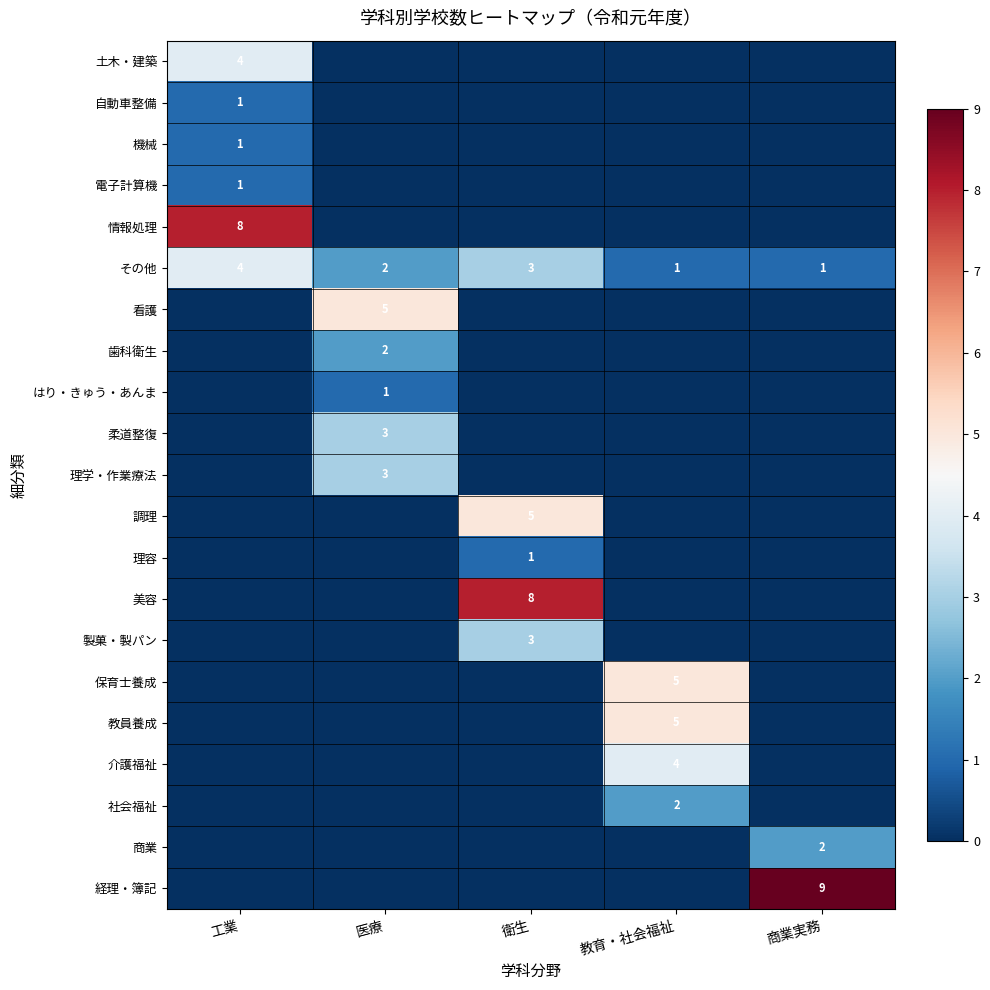

Is it true that 保育士養成 equals 7 at 教育・社会福祉?

False